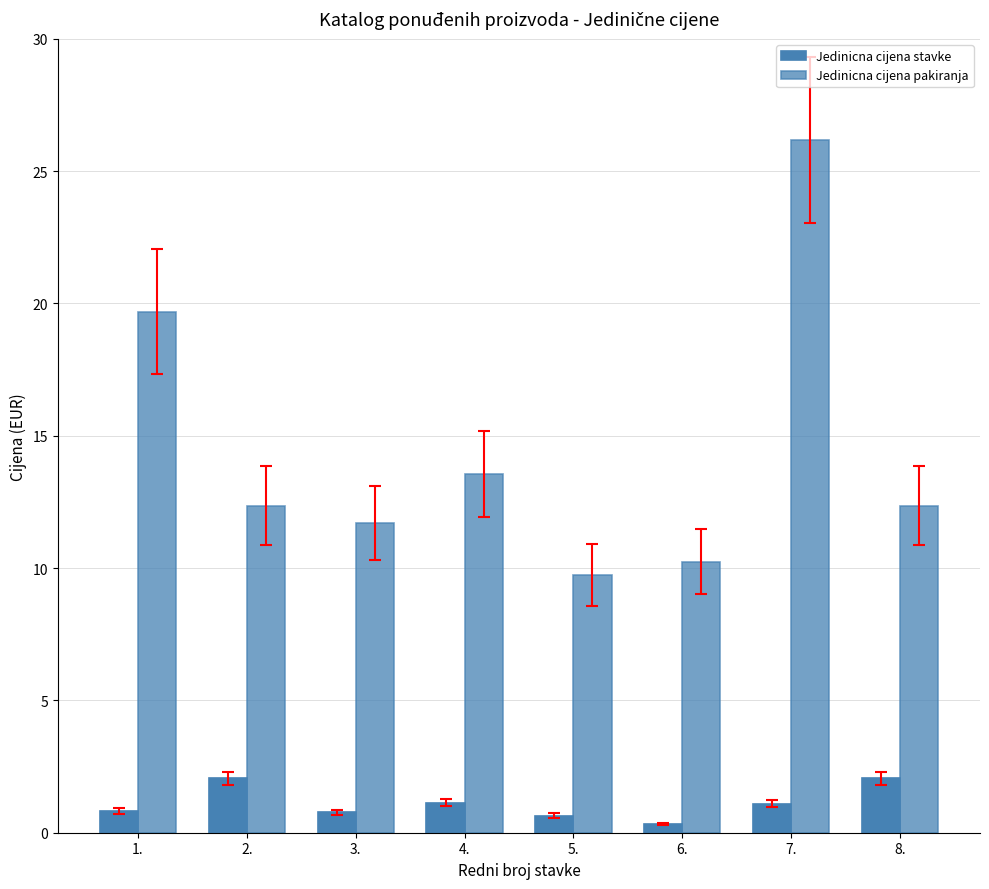

How many data points in Jedinicna cijena pakiranja are above 12?

5